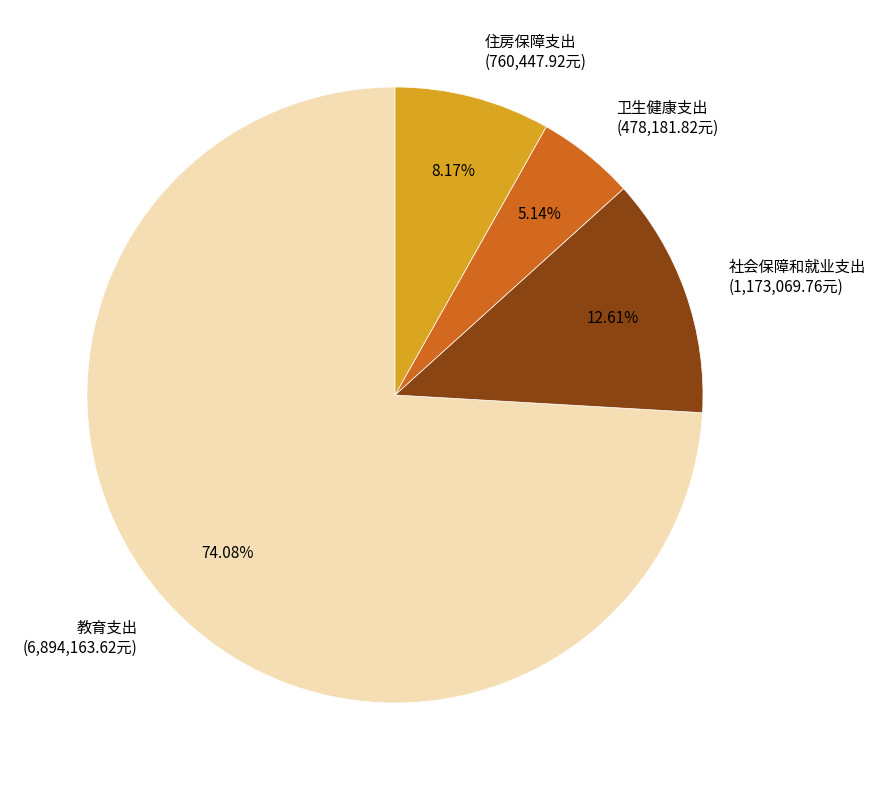

Is it true that 教育支出 is 61% of the pie?

False